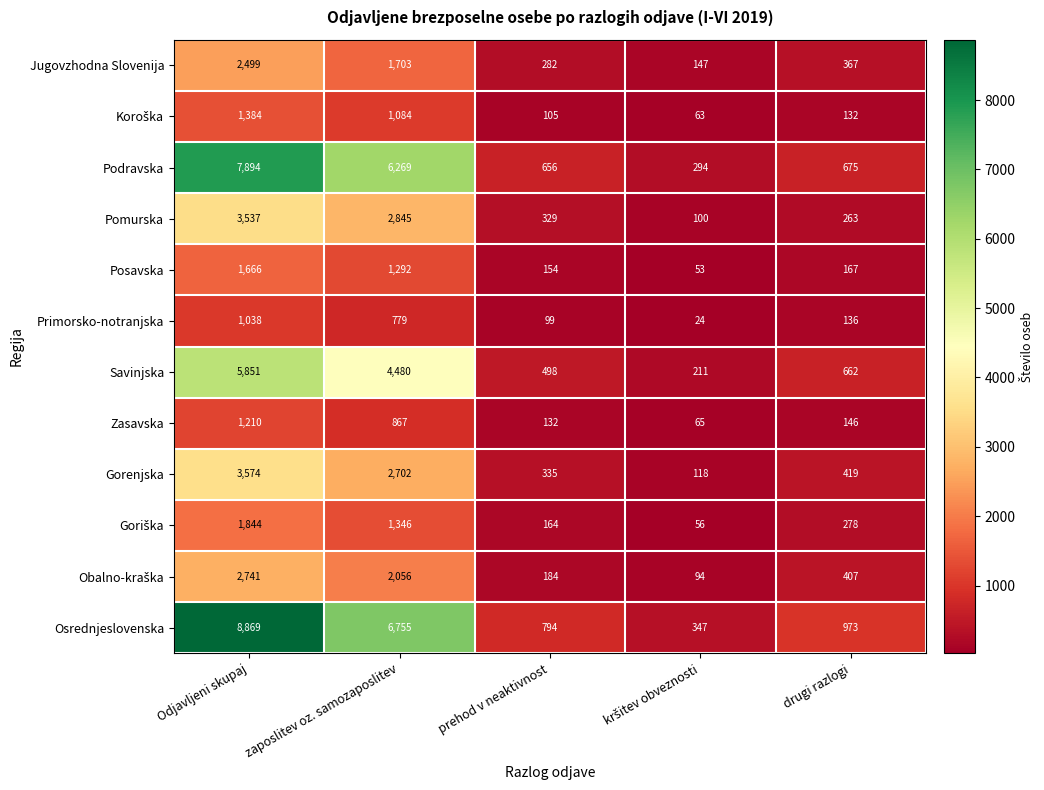

What is the maximum value for Pomurska?

3537